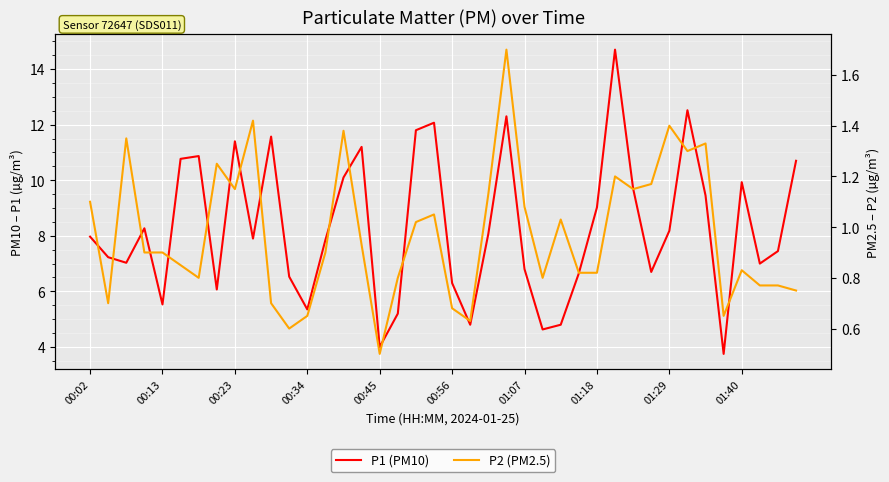

What is the difference between the maximum and minimum values in the P1 (PM10) series?

10.9